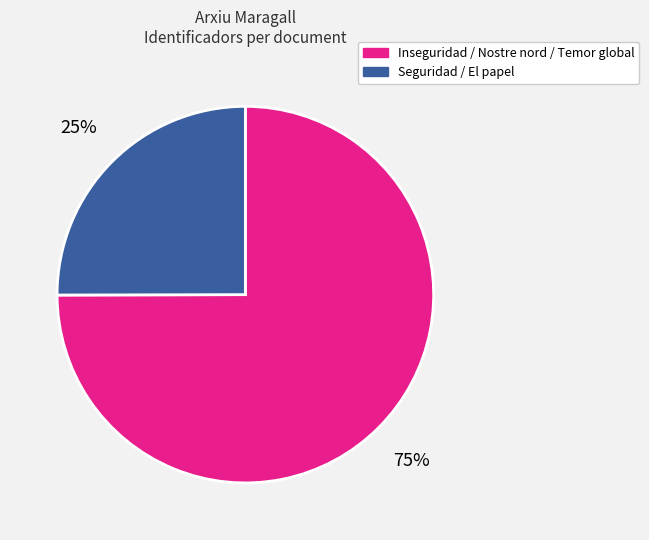

To the nearest percent, what is the difference between the largest and smallest slice percentages?

50%